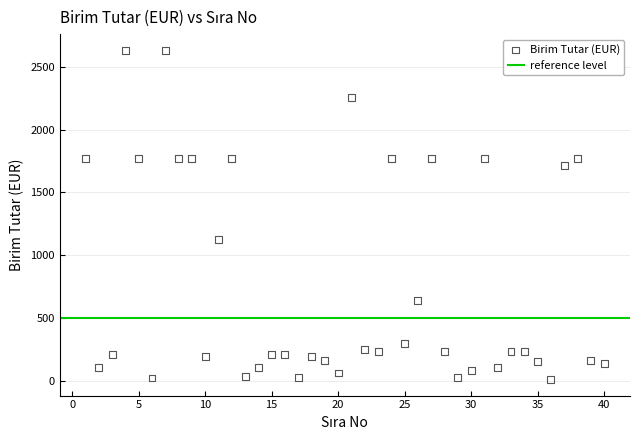

What is the range of Y values (max minus min)?

2613